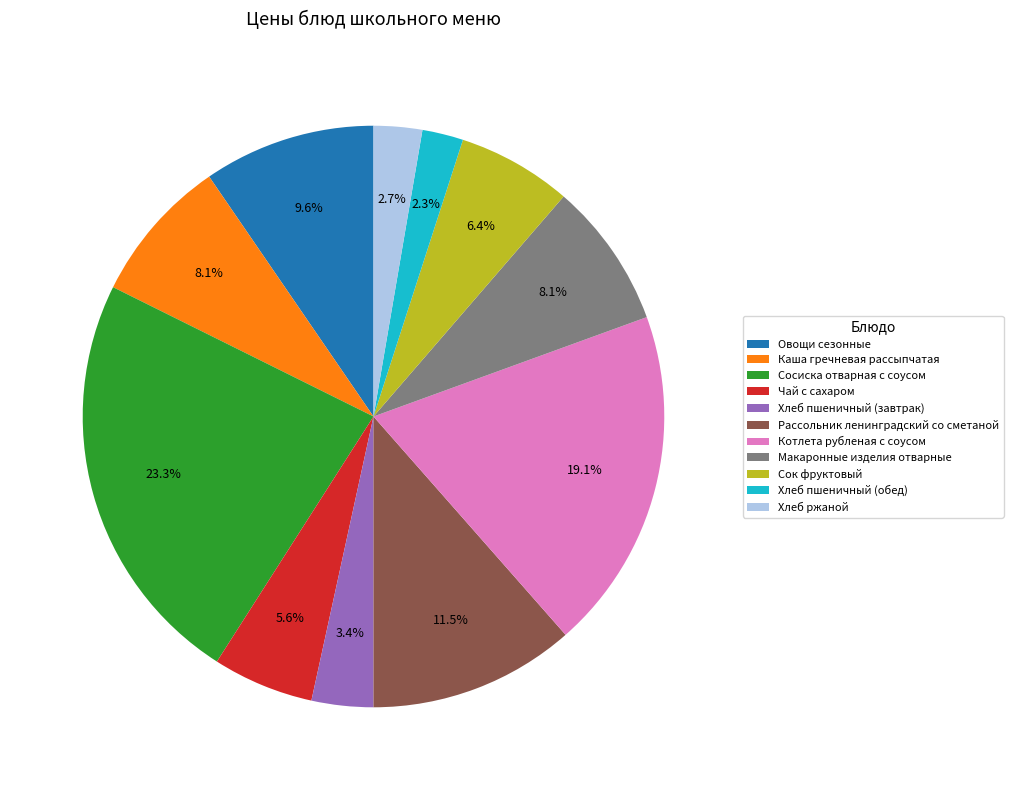

How much of the chart is everything except Каша гречневая рассыпчатая?

91.9%